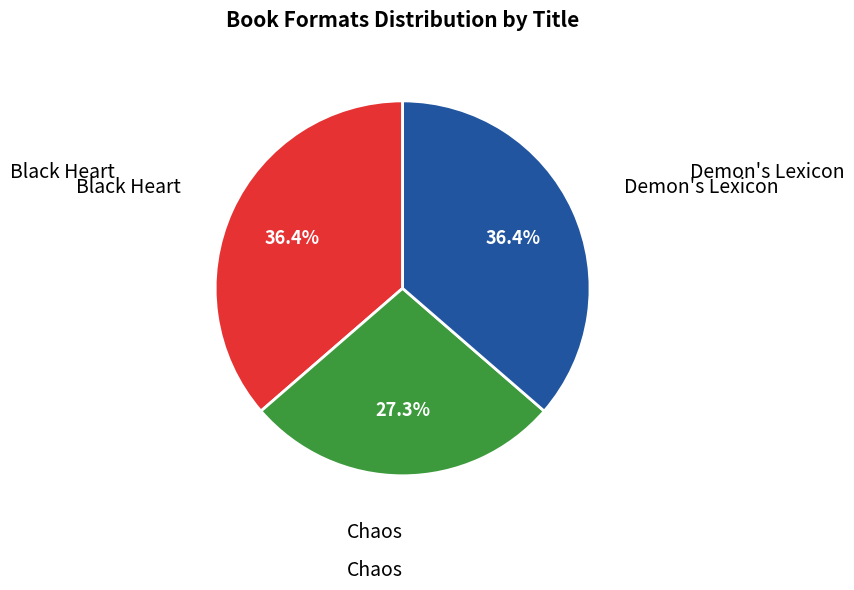

Does any single category account for the majority?

No